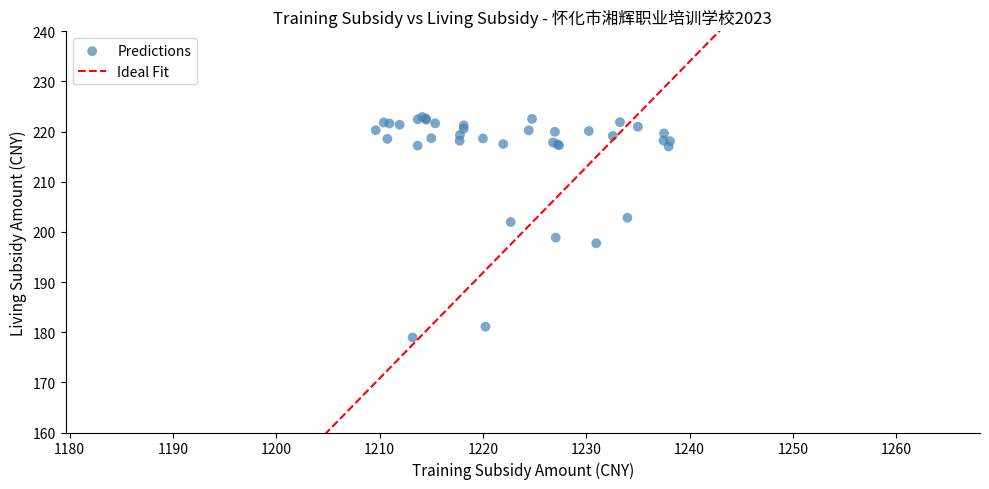

What Y value in the scatter plot is closest to 200?

198.9